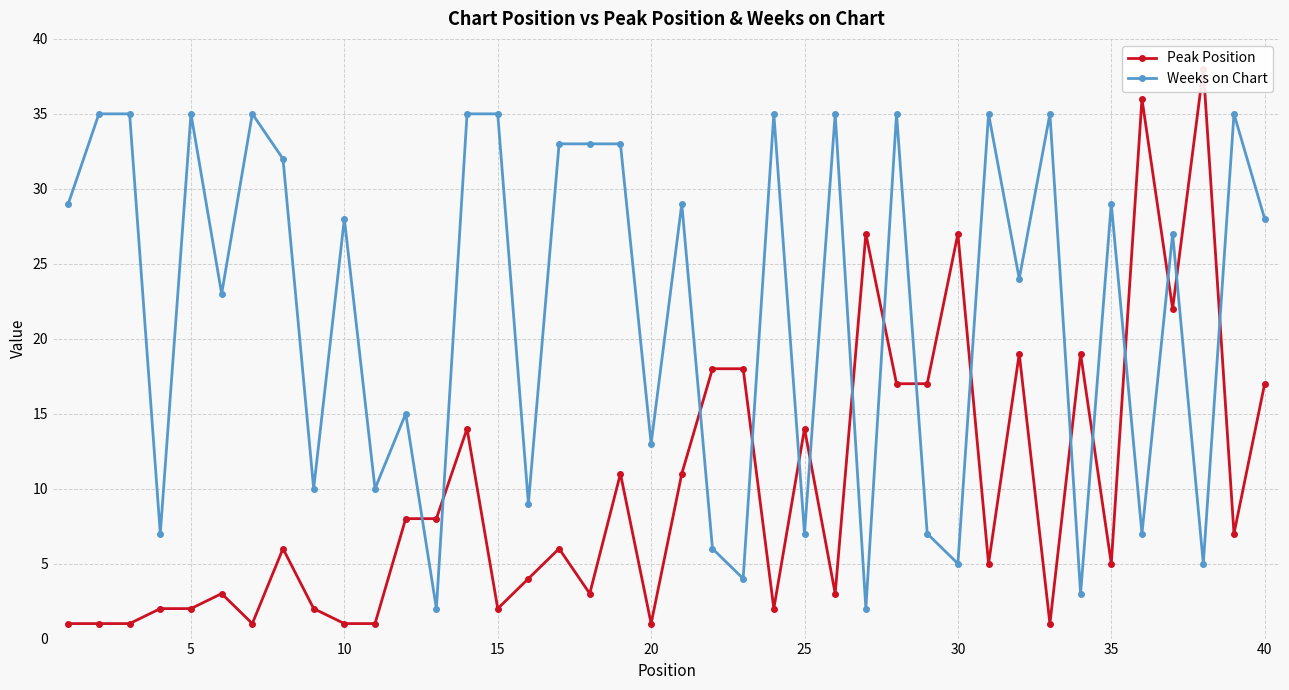

What is the value of the Weeks on Chart point at the 6th from the left?

23